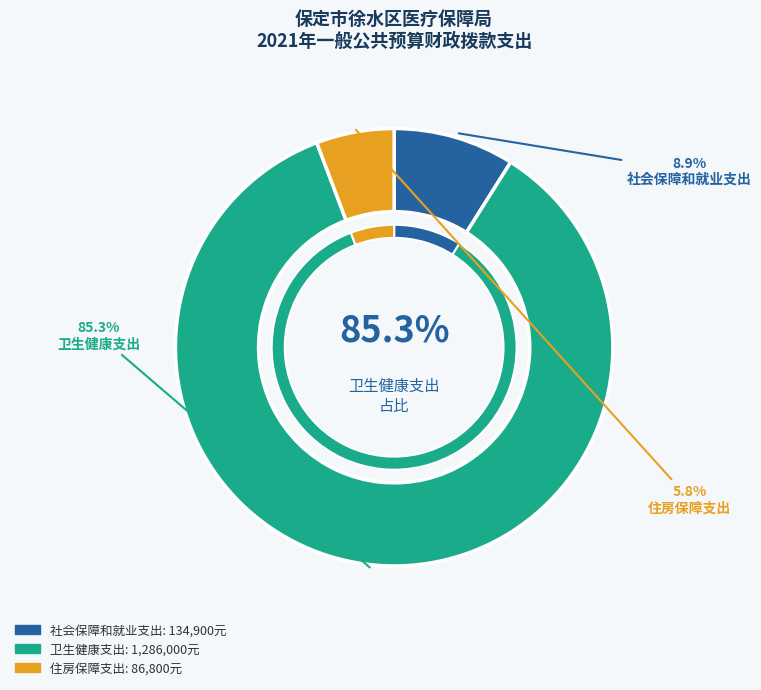

Count the number of slices in the pie.

3